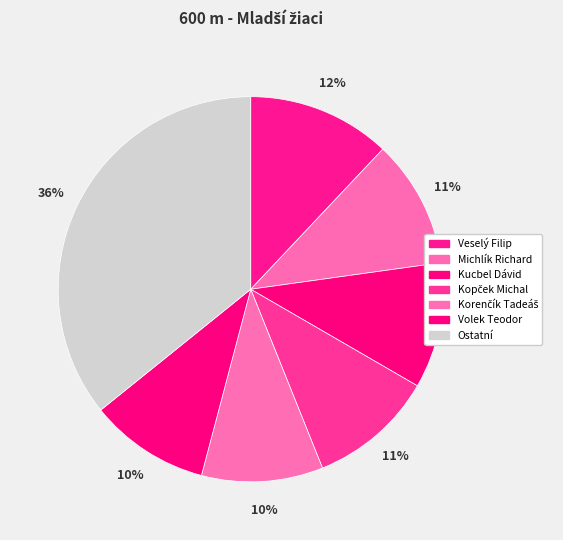

Count the number of slices in the pie.

7